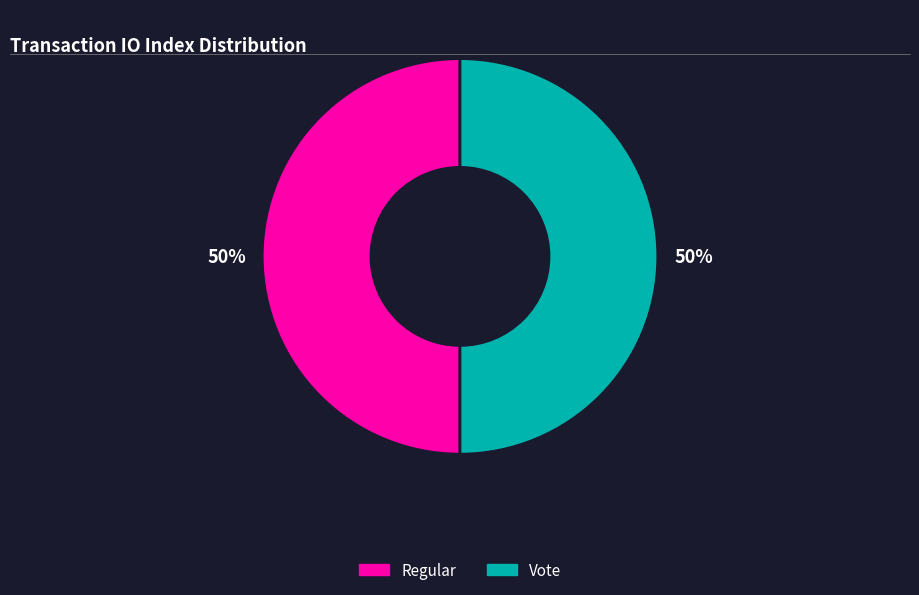

To the nearest percent, what percentage of the pie is Vote?

50%